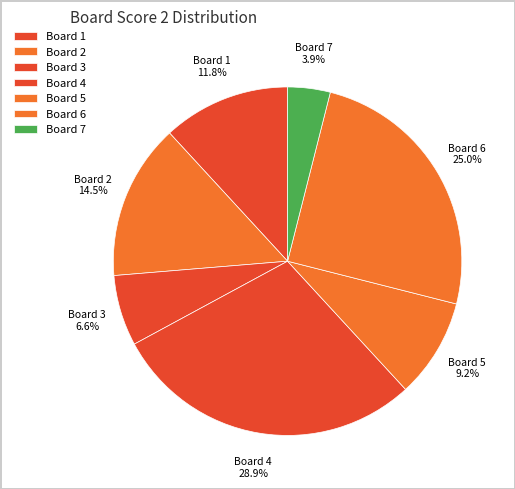

What is the largest slice in the pie chart?

Board 4